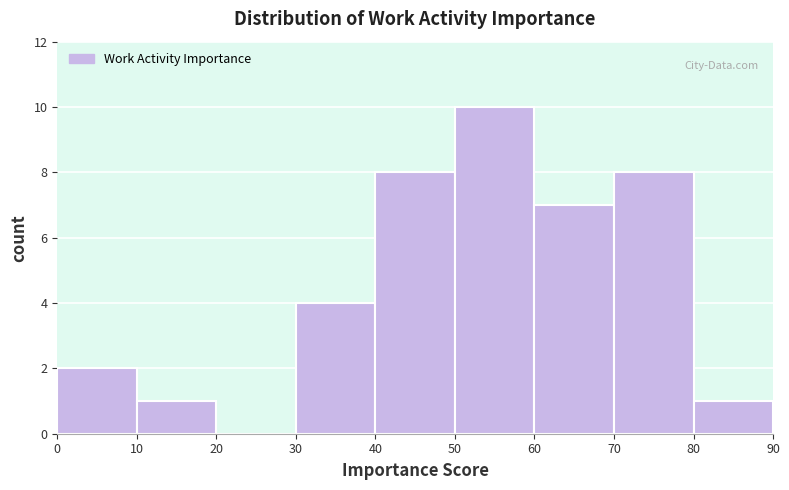

Reading left to right, transcribe this chart: for each bar, give the range it covers on the x-axis and its height. The values are not printed on the chart, so give them approximately, as read against the axis.

0 to 10: 2
10 to 20: 1
20 to 30: 0
30 to 40: 4
40 to 50: 8
50 to 60: 10
60 to 70: 7
70 to 80: 8
80 to 90: 1